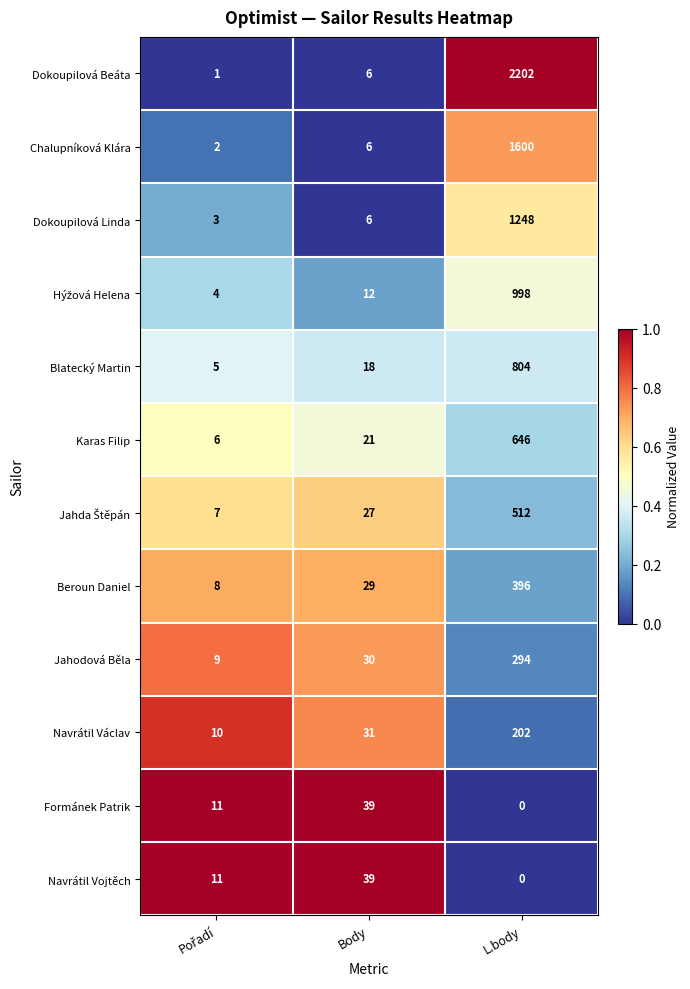

What is the difference between the Navrátil Vojtěch values at L.body and Body?

39